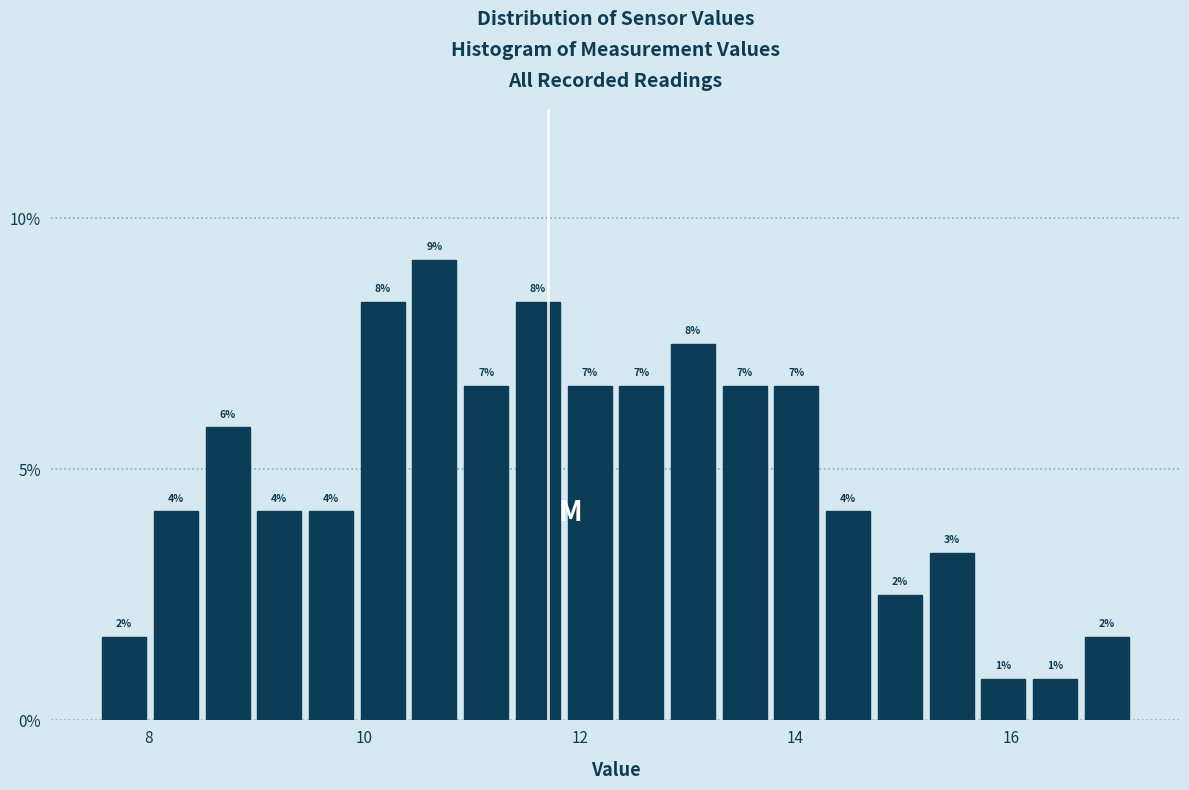

Read against the x-axis, roughly where is the centre of the tallest bar?

10.6